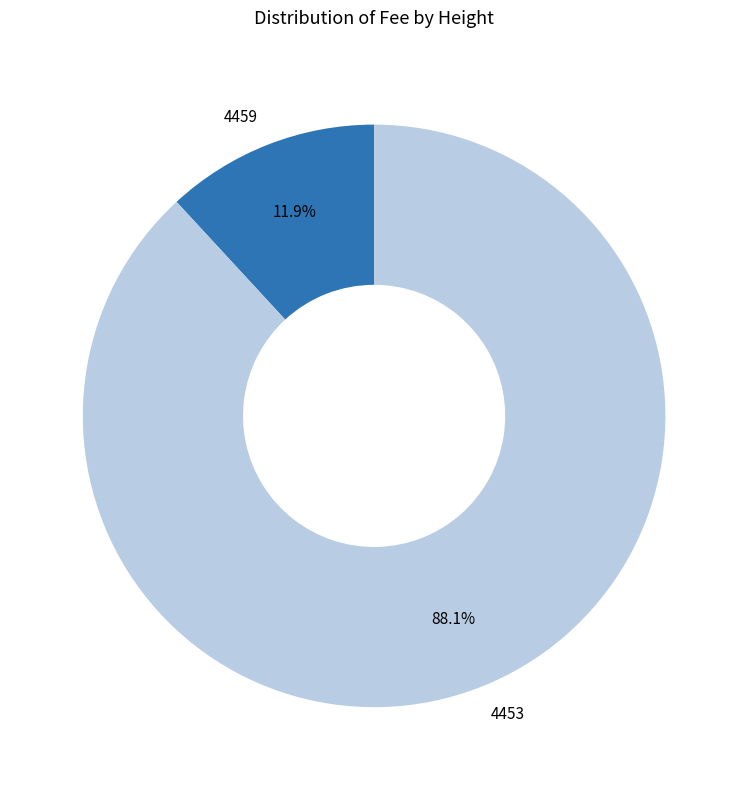

Which has a higher value, 4459 or 4453?

4453